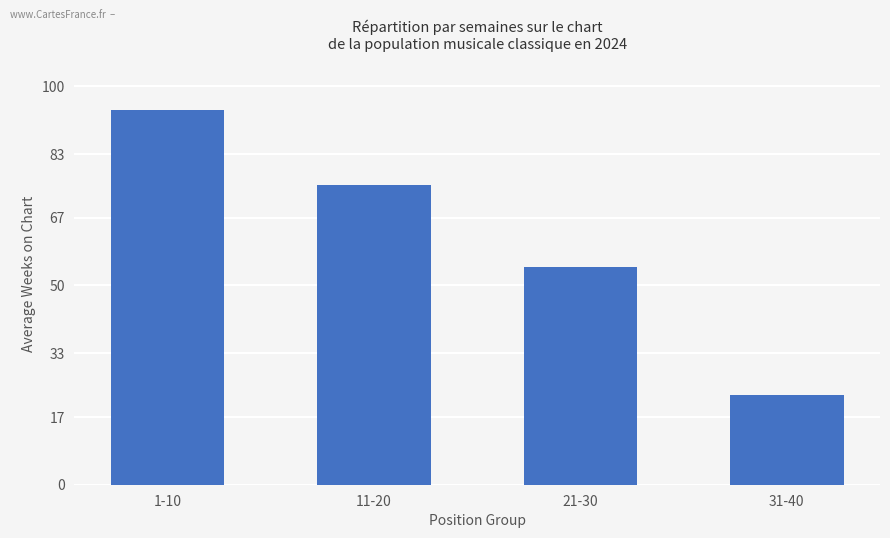

What is the label of the 2nd bar from the left?

11-20